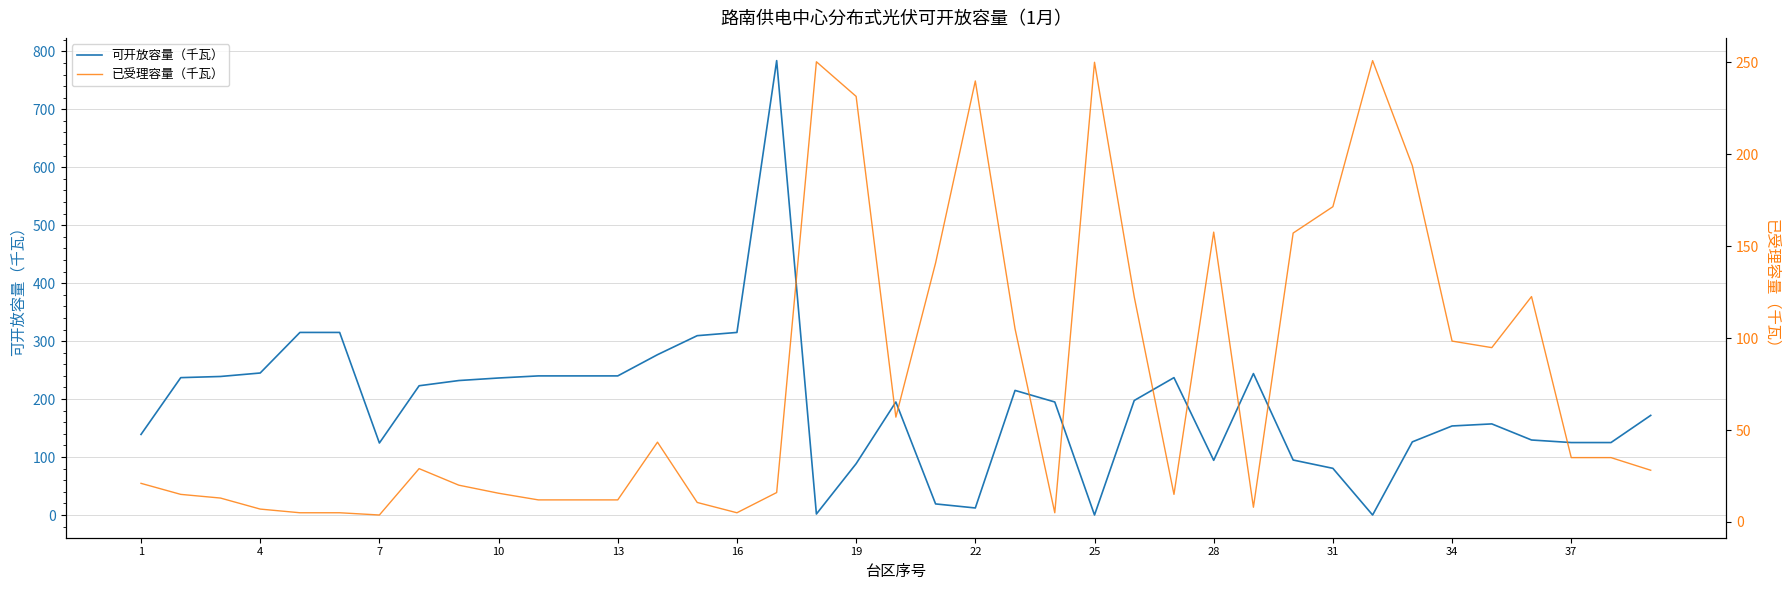

Which series has the widest spread of values?

可开放容量（千瓦）